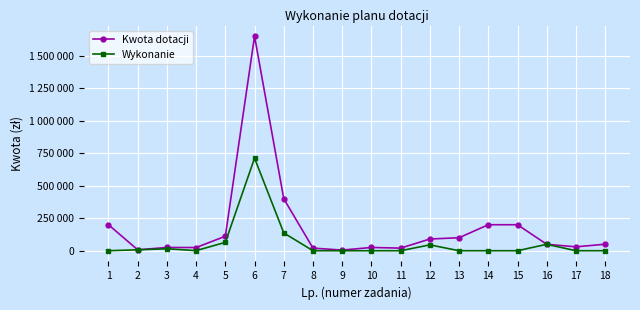

Does the chart have visible grid lines?

Yes